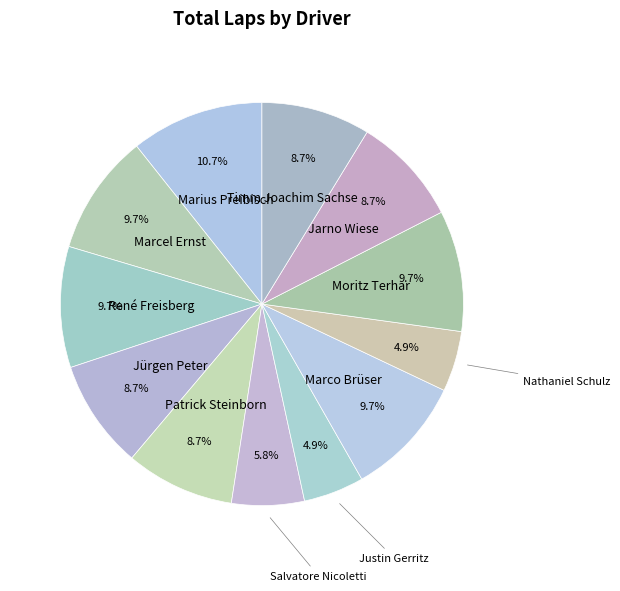

To the nearest percent, what is the average slice percentage?

8%